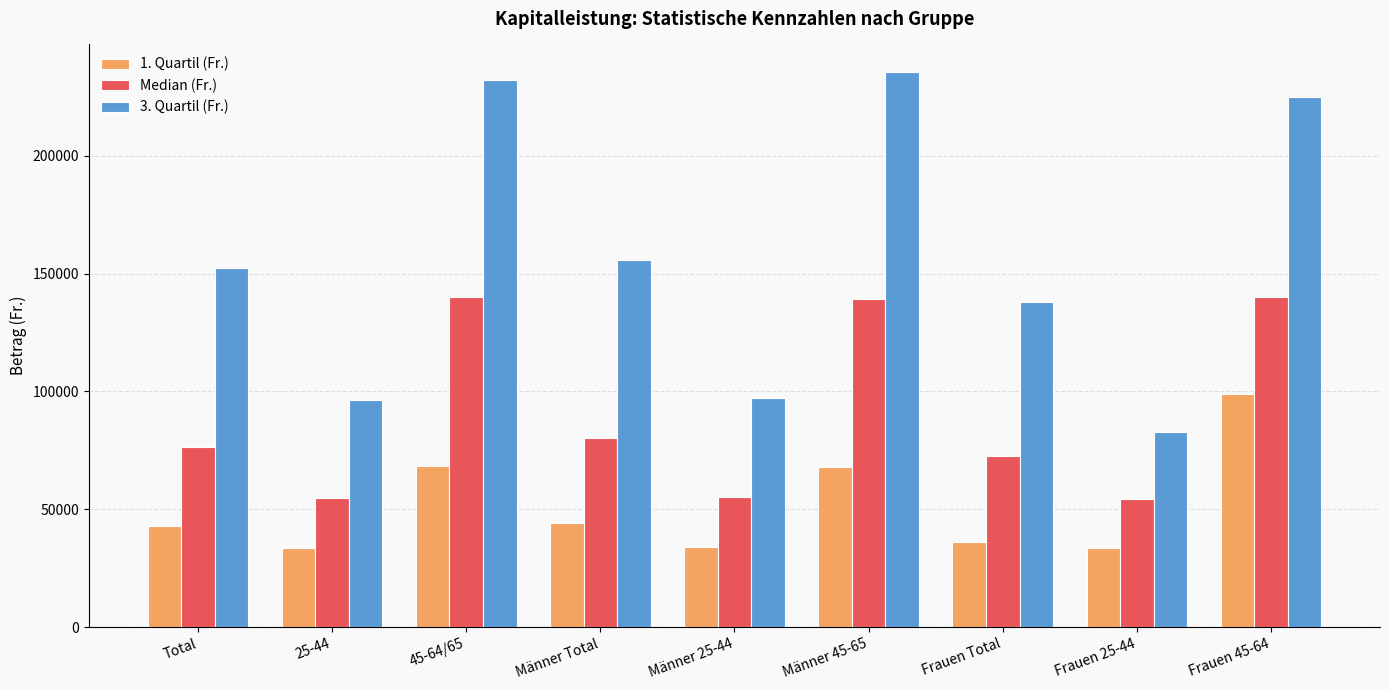

How many distinct data groups are displayed?

3